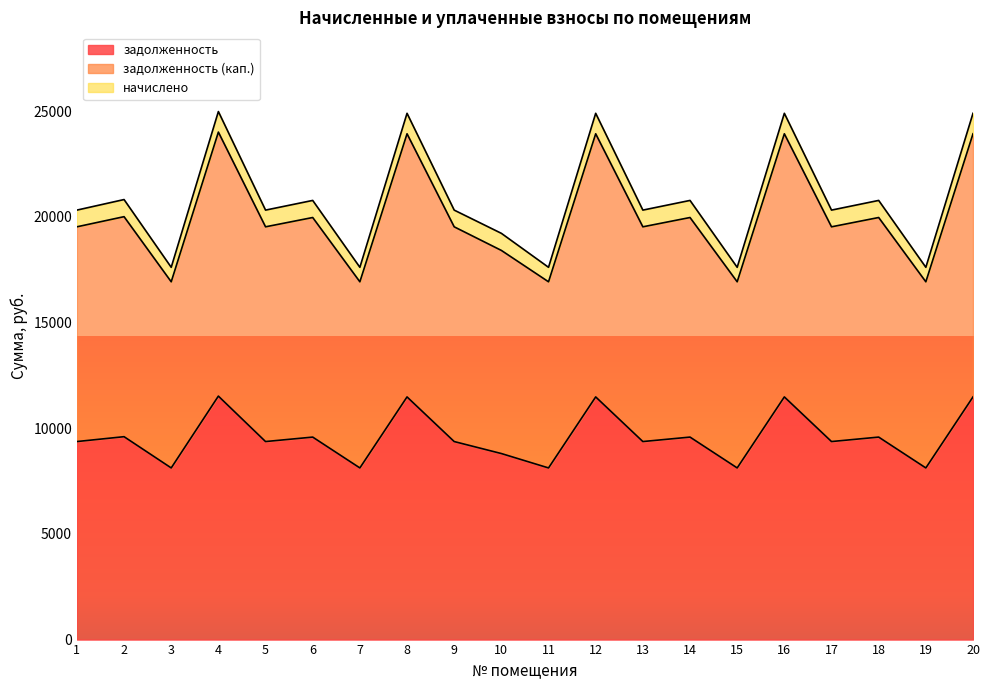

Which series has the widest spread of values?

задолженность (кап.)